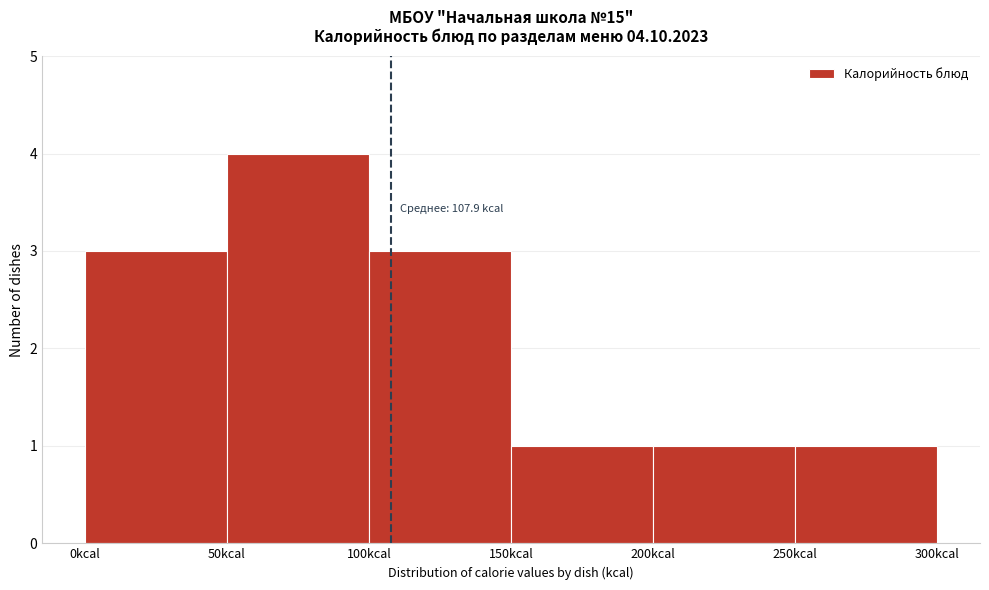

Which range on the x-axis has the tallest bar?

50 to 100